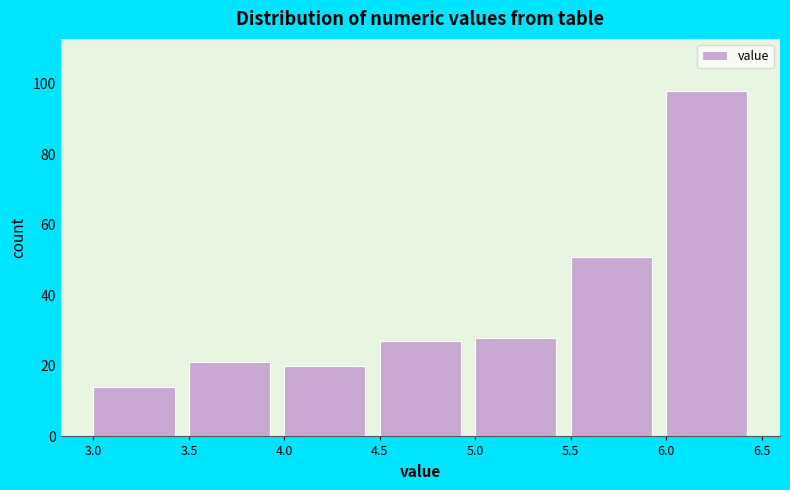

What is the height of the bar covering 3.5 to 4.0 on the x-axis? The values are not printed on the chart, so give them approximately, as read against the axis.

22